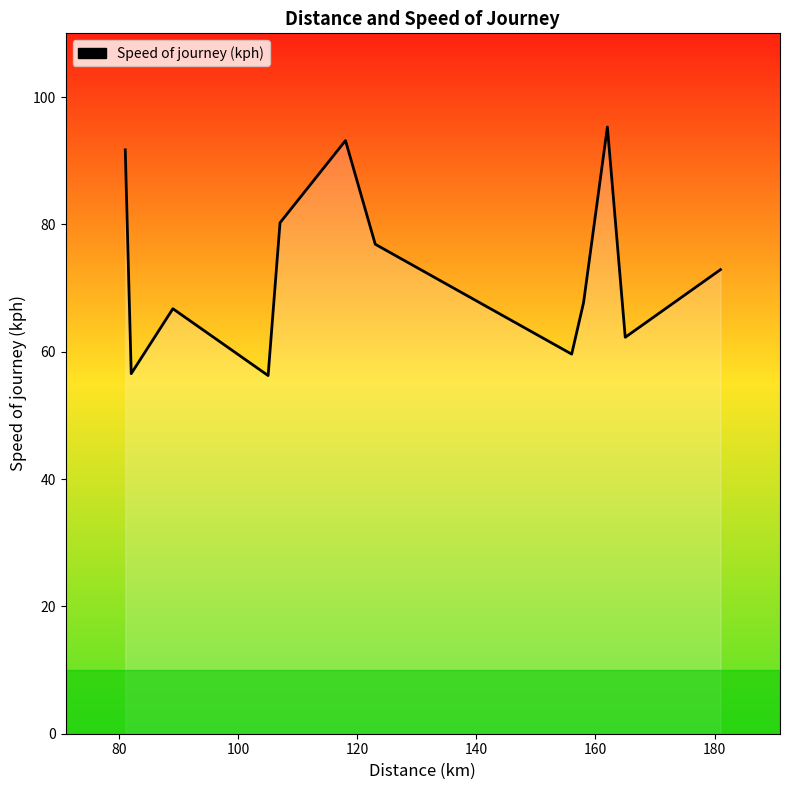

What is the greatest value displayed?

95.3